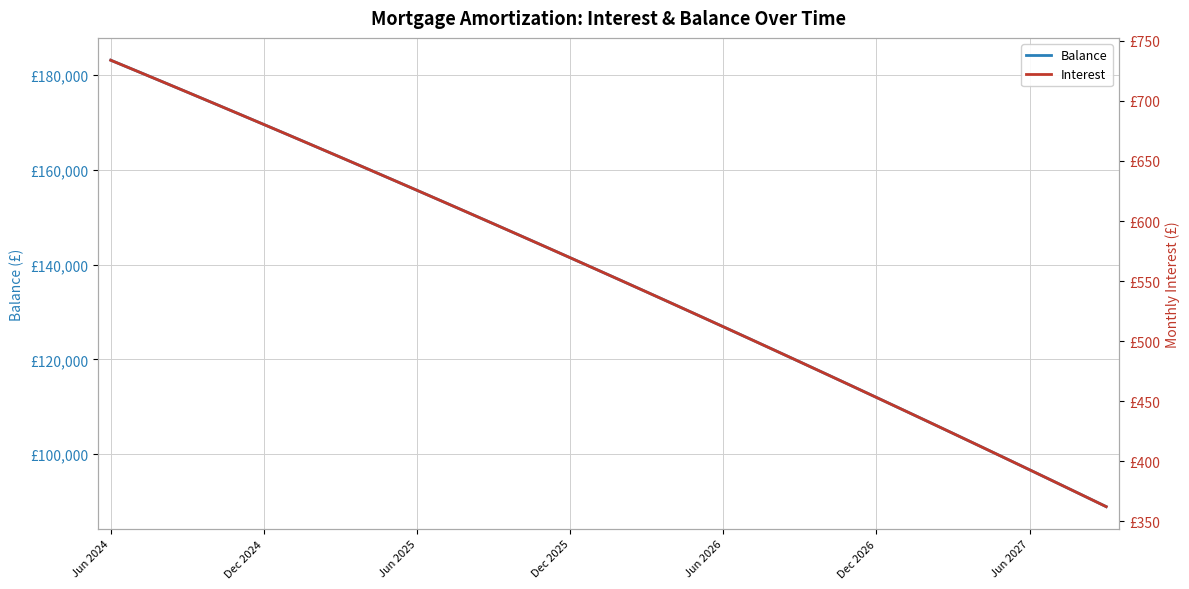

How many values in the Balance series exceed 139069?

19